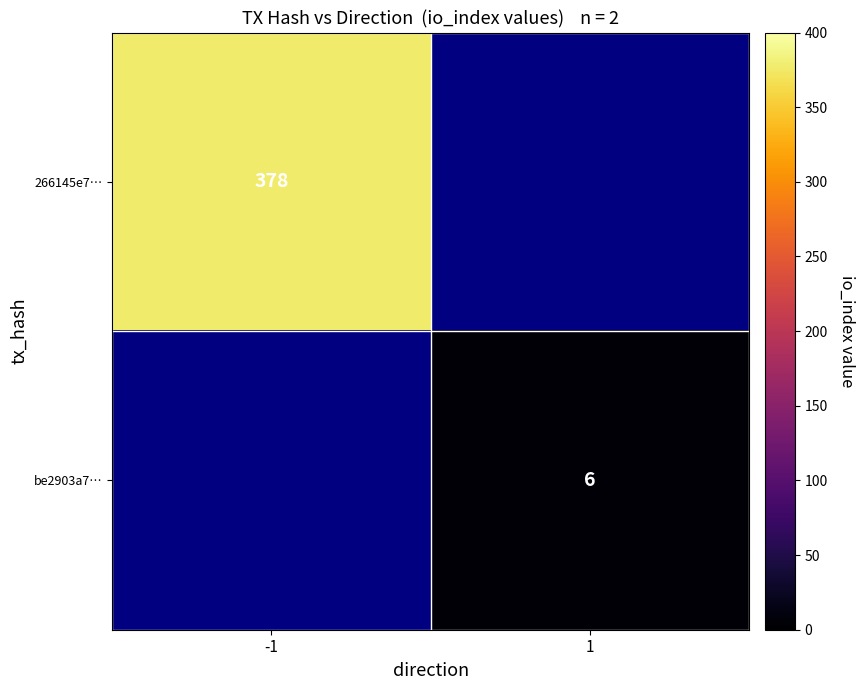

True or false: be2903a7… has a value of 6 at 1.

True